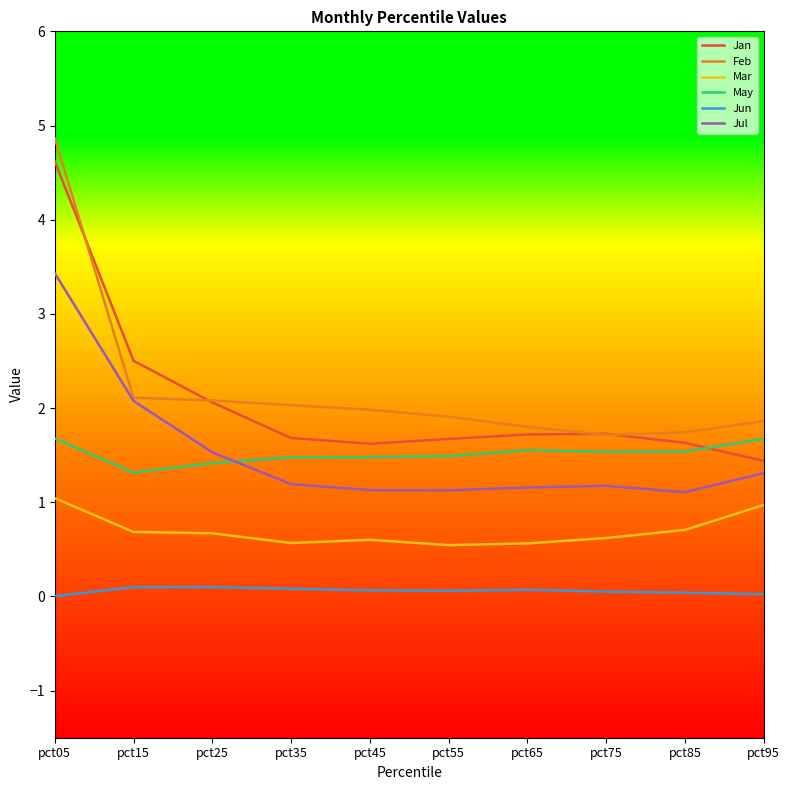

At which label does May reach its minimum?

pct15